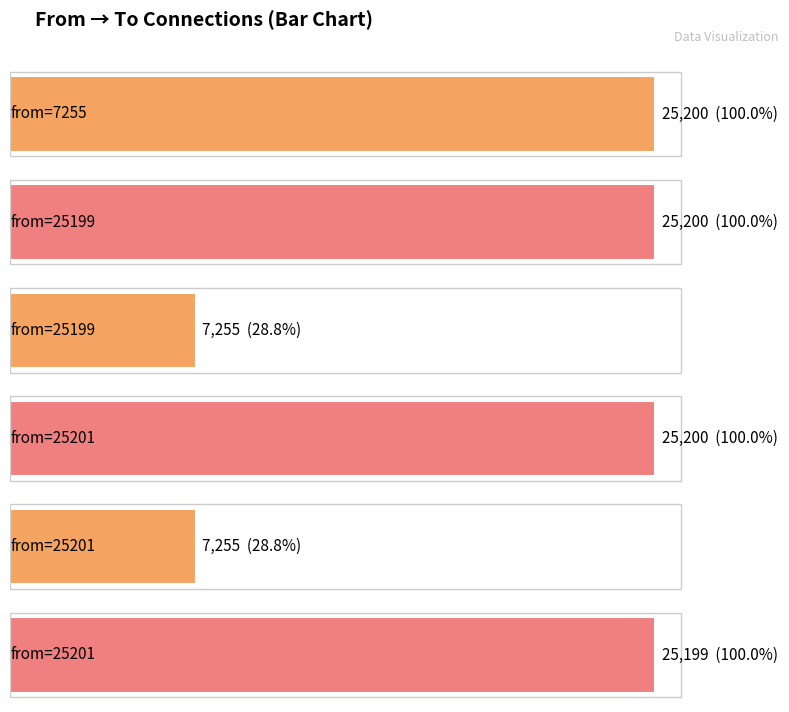

What is the change in value from 25199 to 25201?

-1